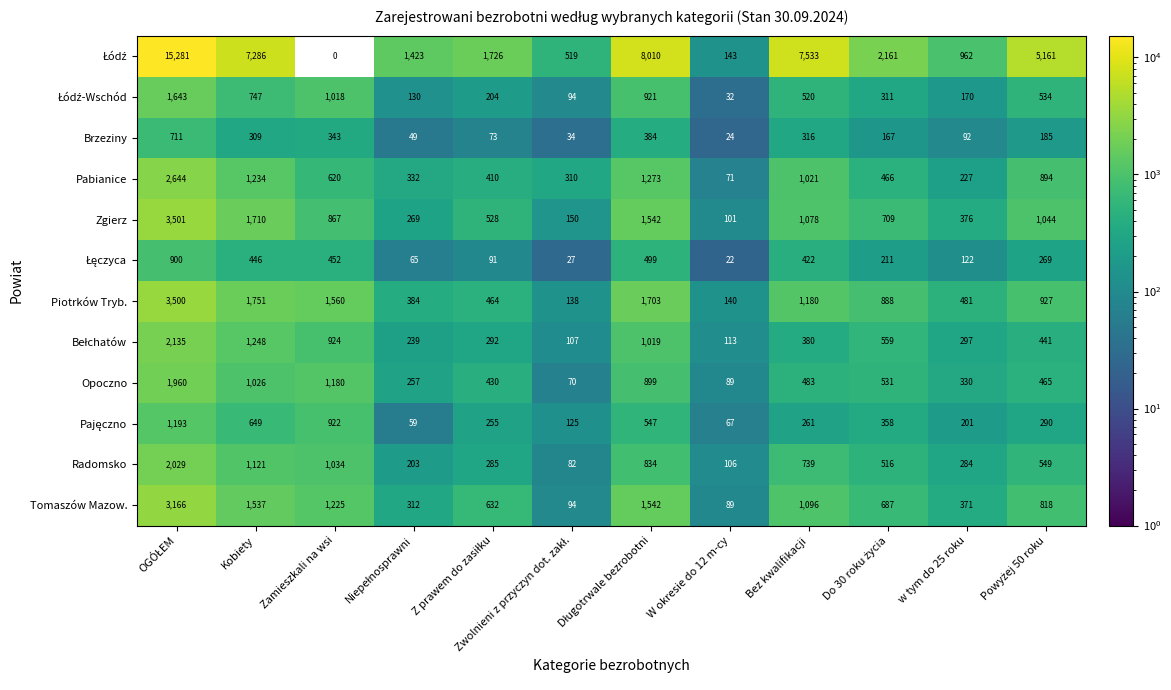

The Zgierz series shows 306 at Zamieszkali na wsi. True or false?

False